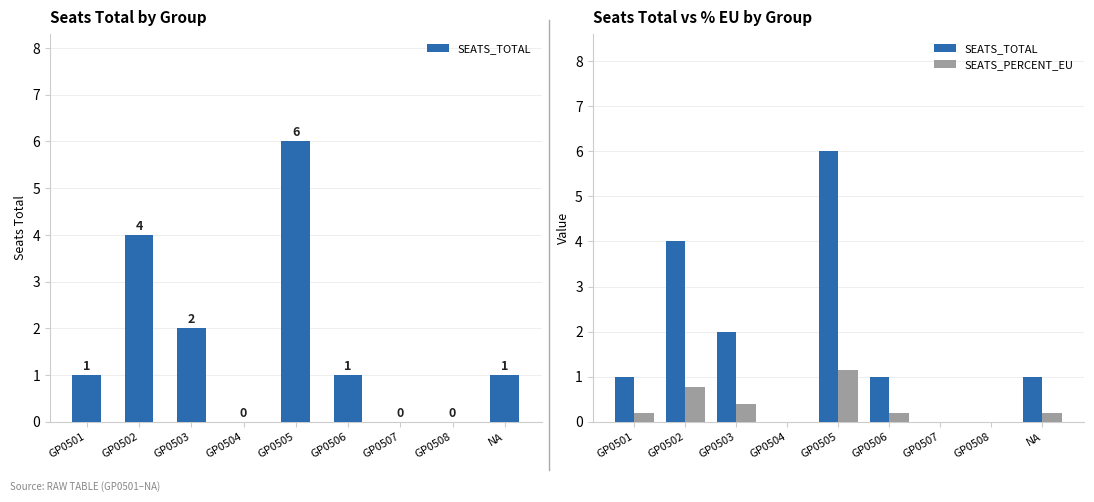

At how many categories does at least one series exceed 4?

1